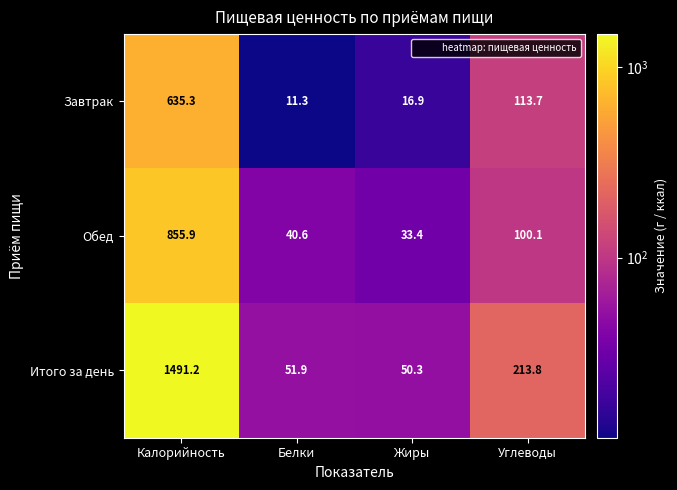

What is the difference between the Итого за день values at Жиры and Калорийность?

1440.9